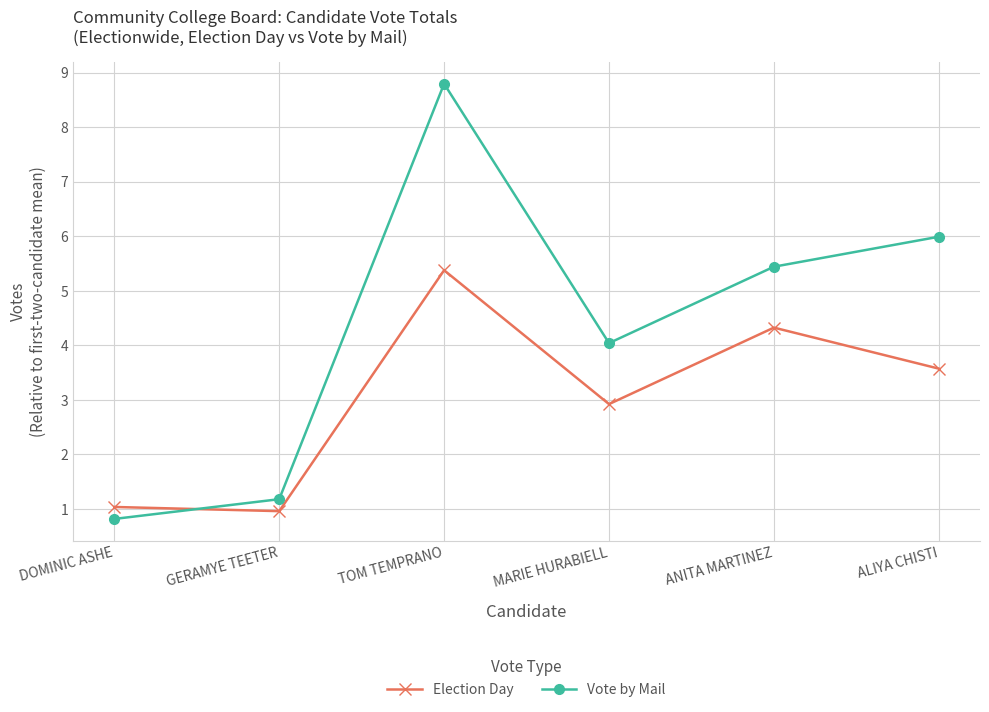

Which series ends up on top after the final intersection of Election Day and Vote by Mail?

Vote by Mail